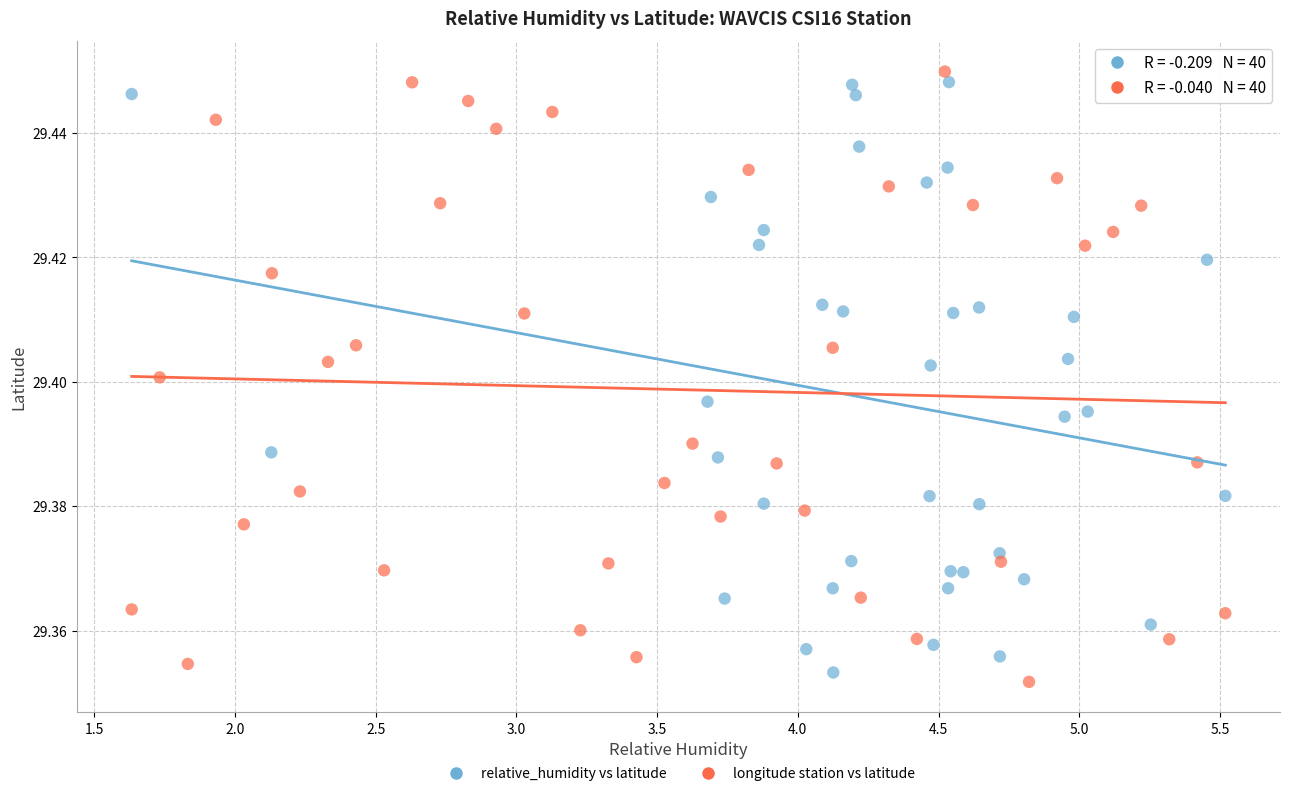

What are all the series names shown in the legend?

relative_humidity vs latitude, longitude station vs latitude